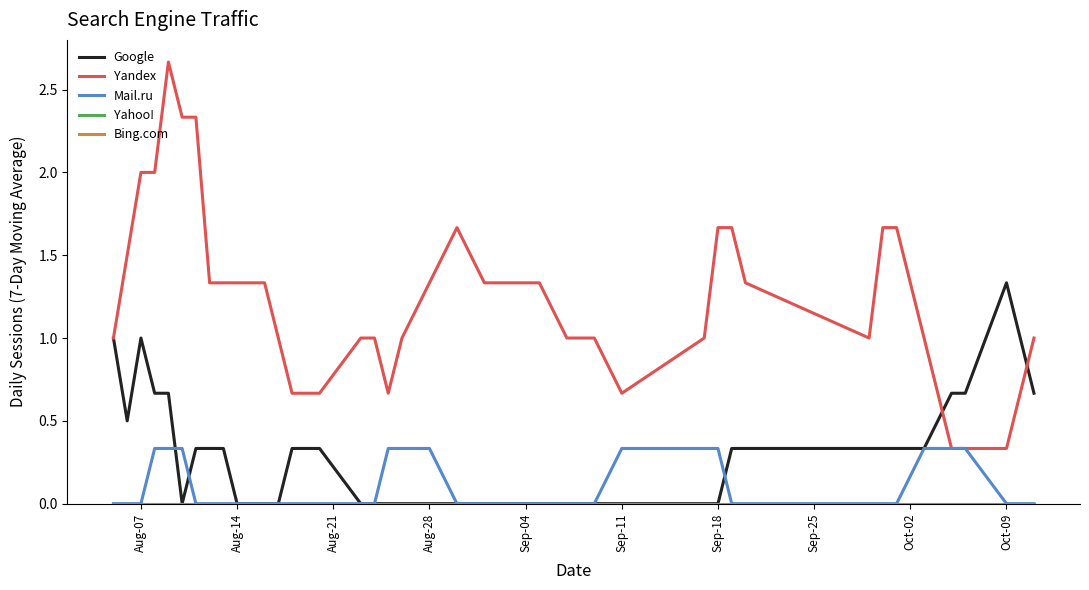

How many lines are shown in the chart?

5